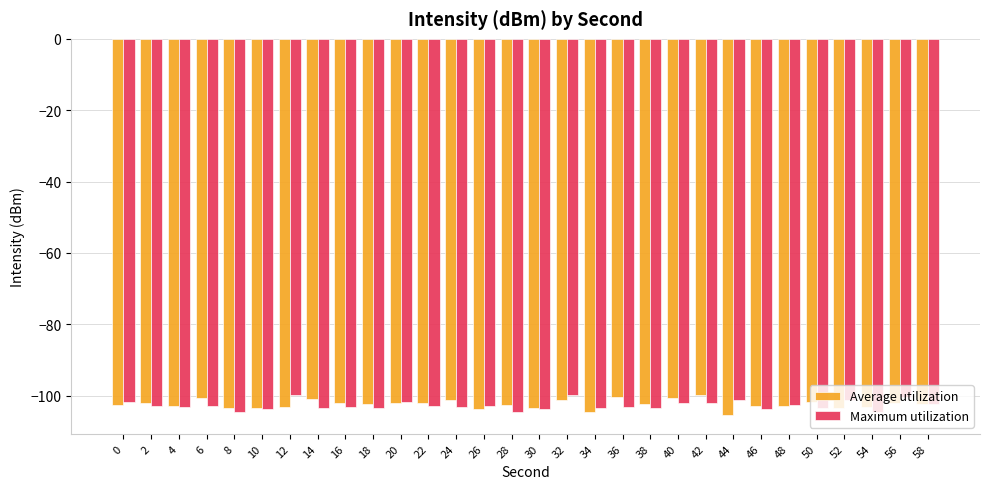

Are the bars grouped side by side (vs. stacked)?

Yes